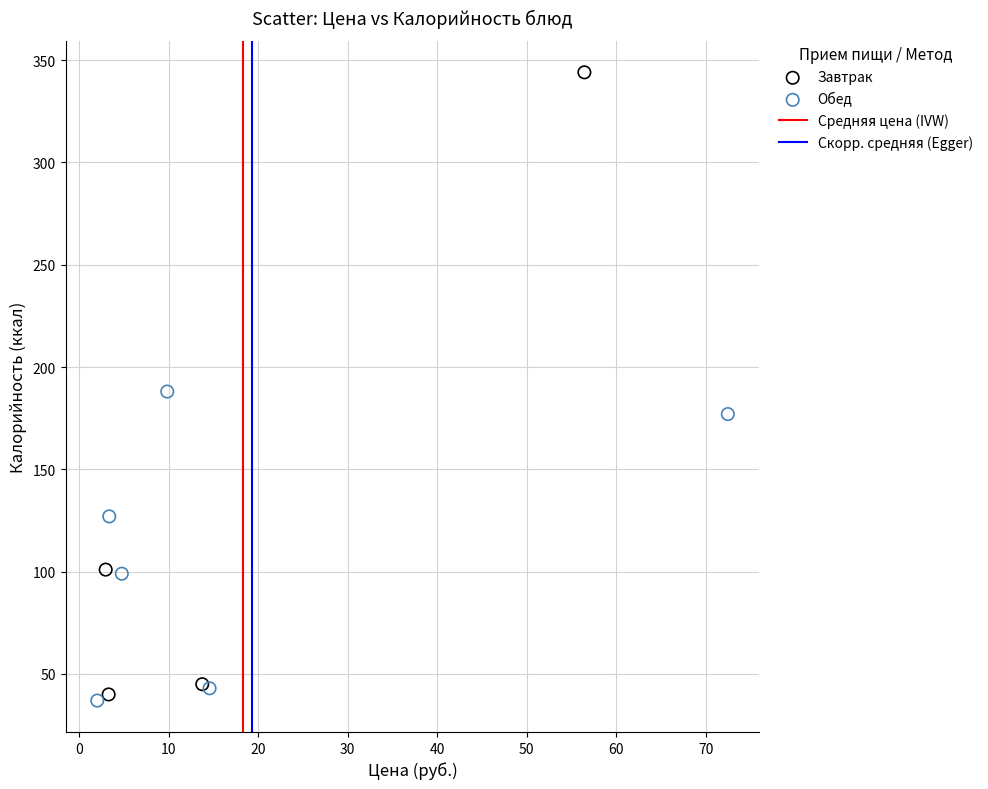

Which series has the largest Y range (max minus min)?

Завтрак